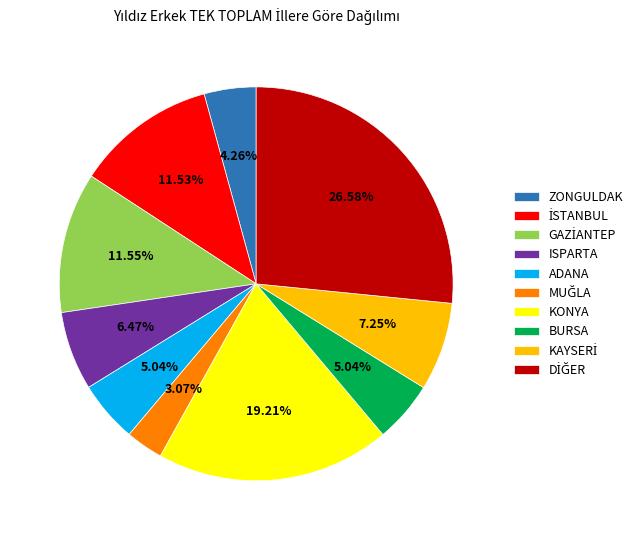

How many segments does this pie chart have?

10